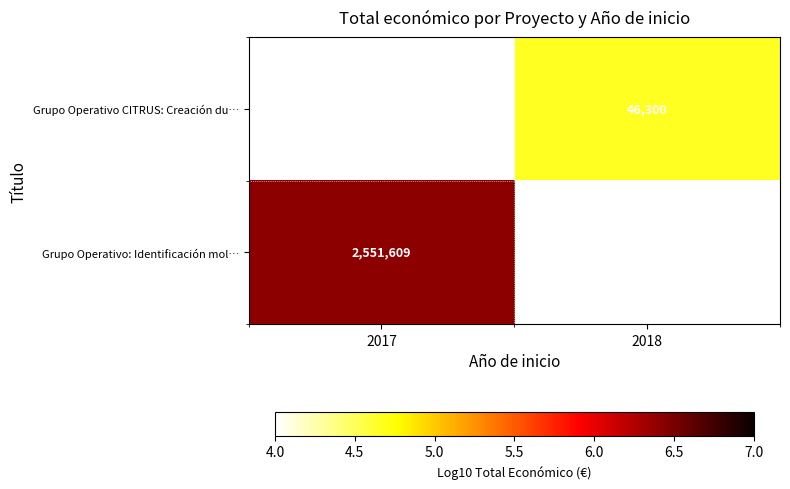

What is the minimum value shown in the chart?

4.7